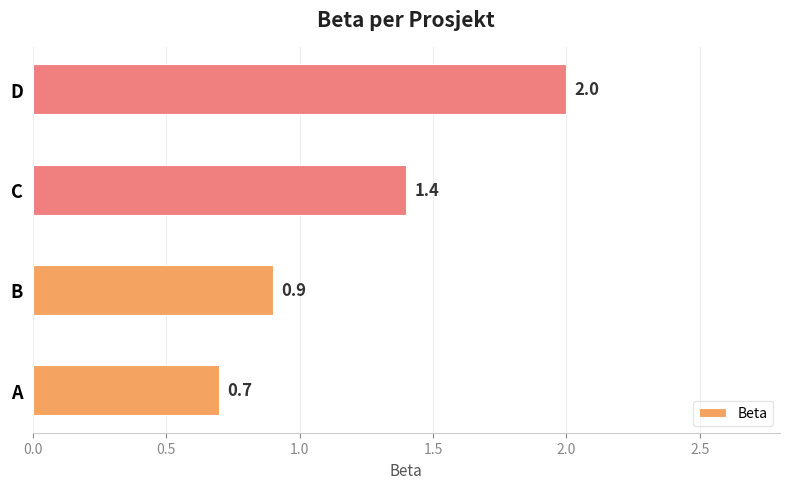

Reading top to bottom, transcribe all the data shown in this chart.

2.0	1.4	0.9	0.7